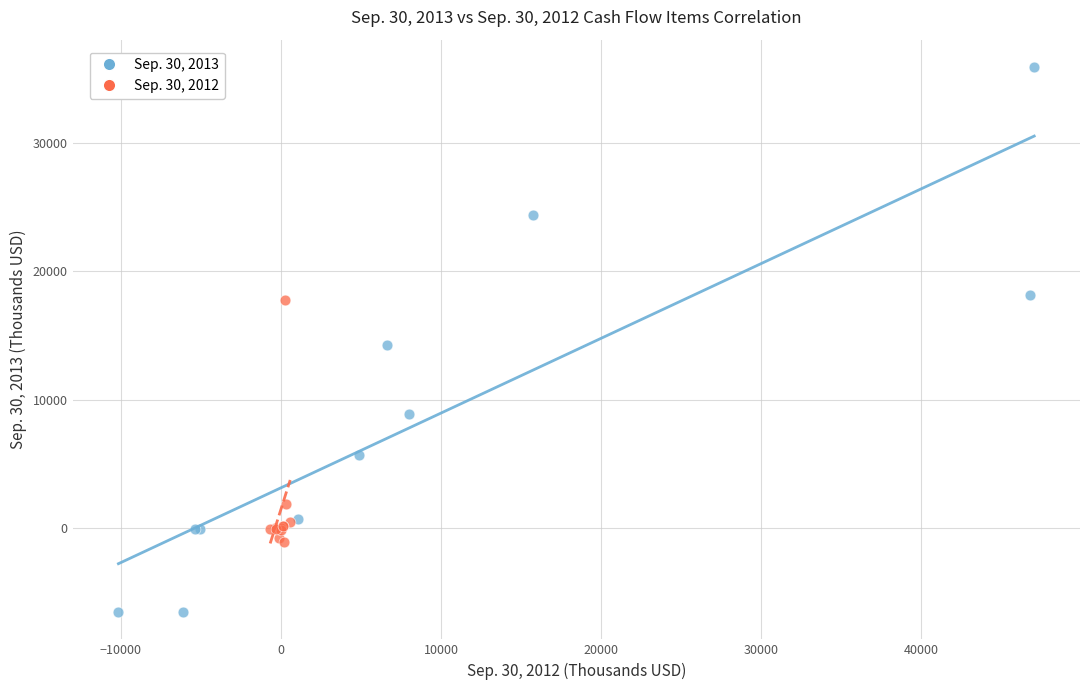

What are all the series names shown in the legend?

Sep. 30, 2013, Sep. 30, 2012